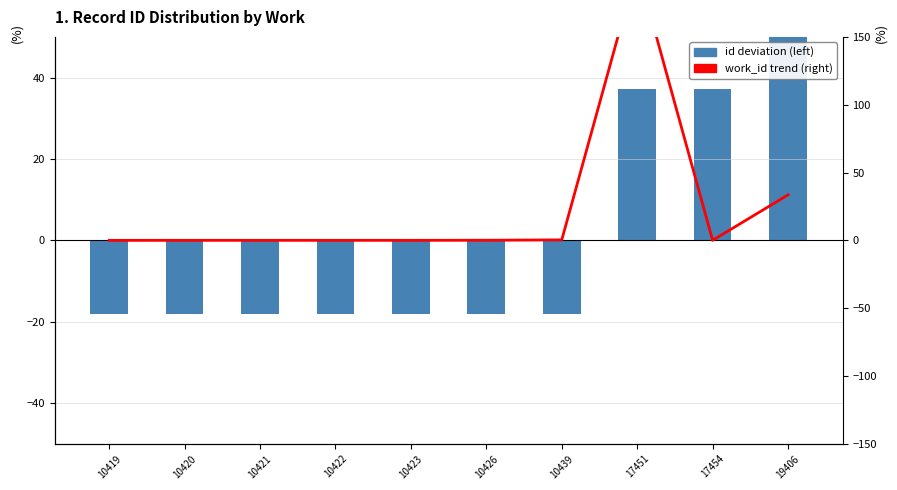

What are all the series names shown in the legend?

id deviation (left), work_id trend (right)